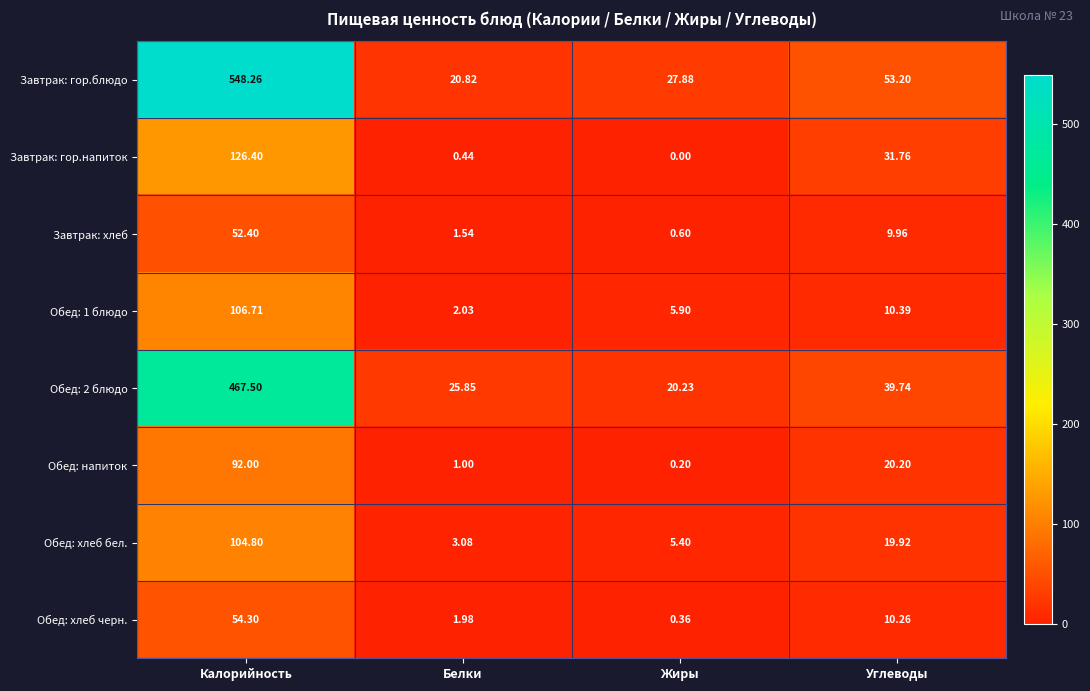

Rank the categories by Завтрак: гор.напиток value from lowest to highest.

Жиры, Белки, Углеводы, Калорийность